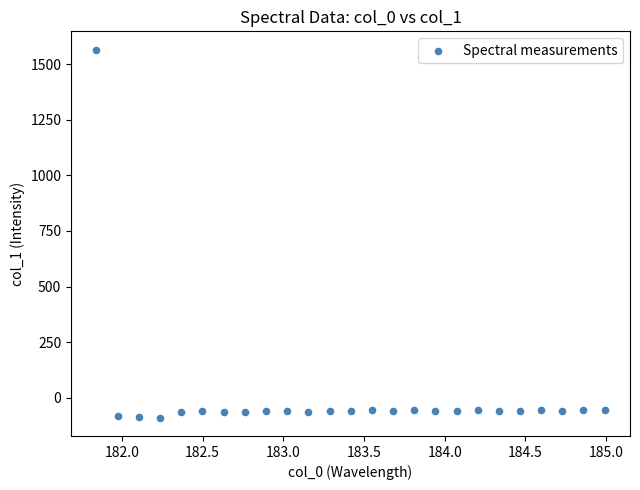

What is the range of Y values (max minus min)?

1652.7